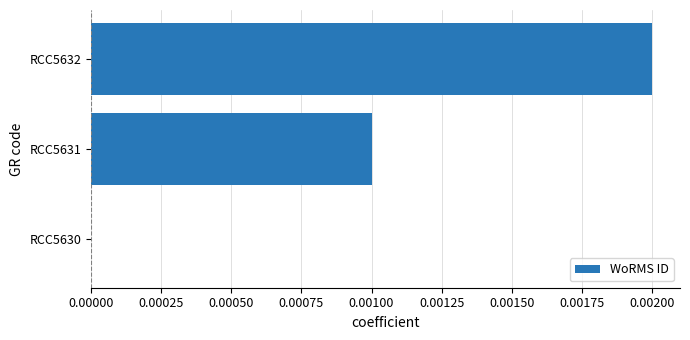

Count the values in the range 0 to 1.

3